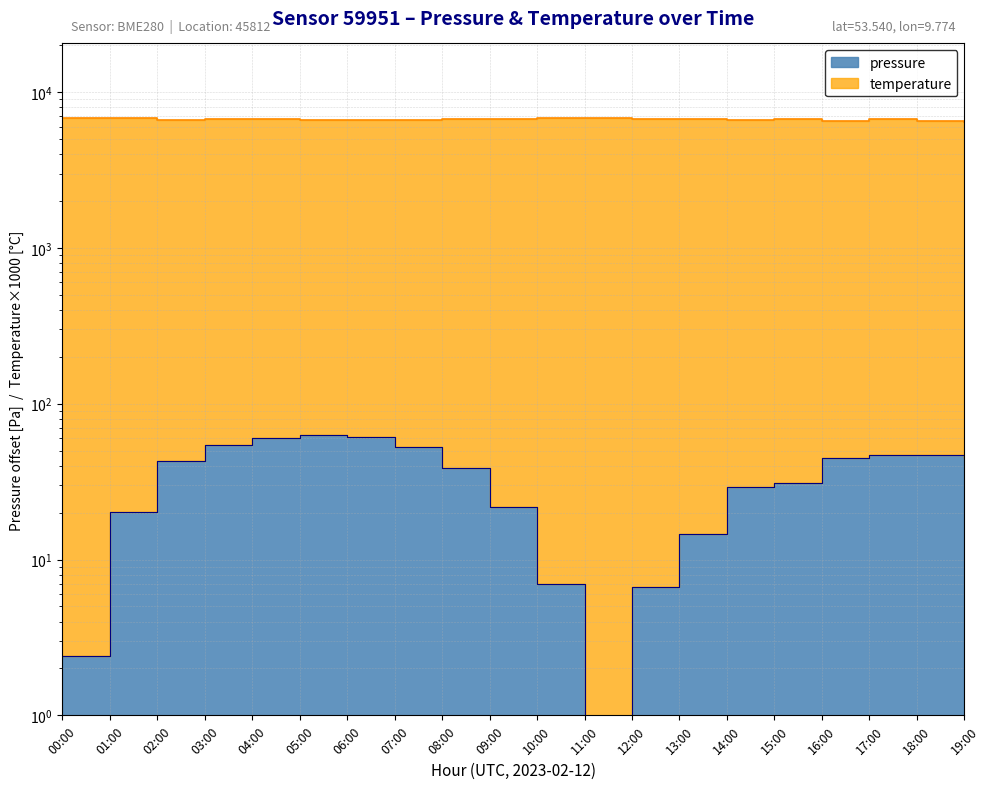

What is the total value across all series at 06:00?

6672.1